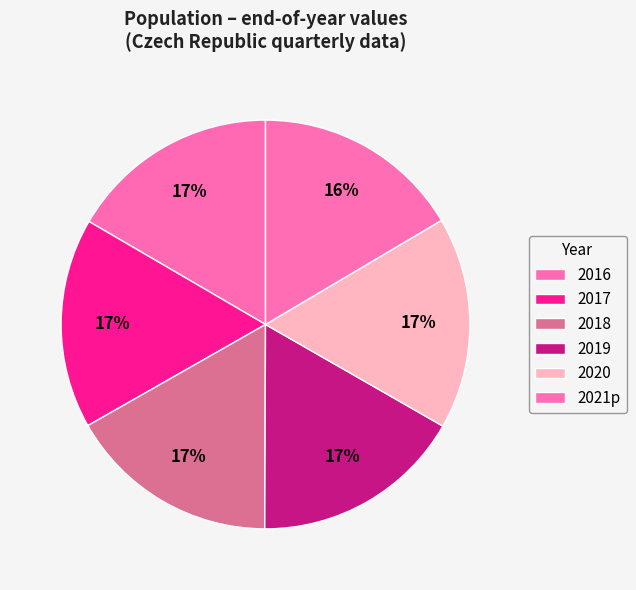

How many segments does this pie chart have?

6